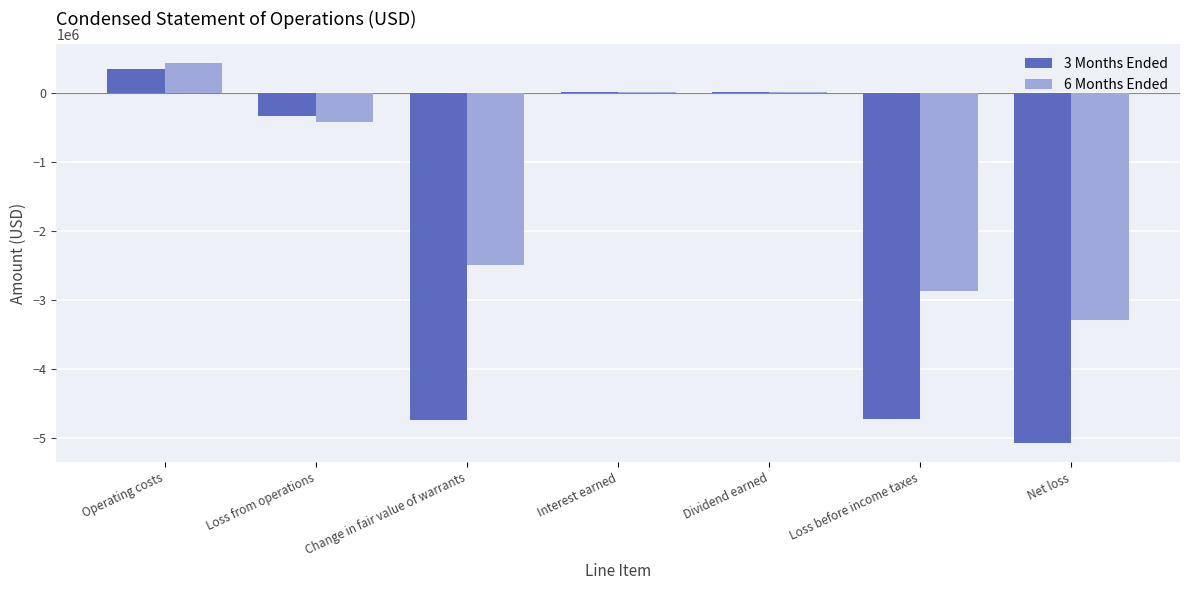

How many categories are shown in the chart?

7